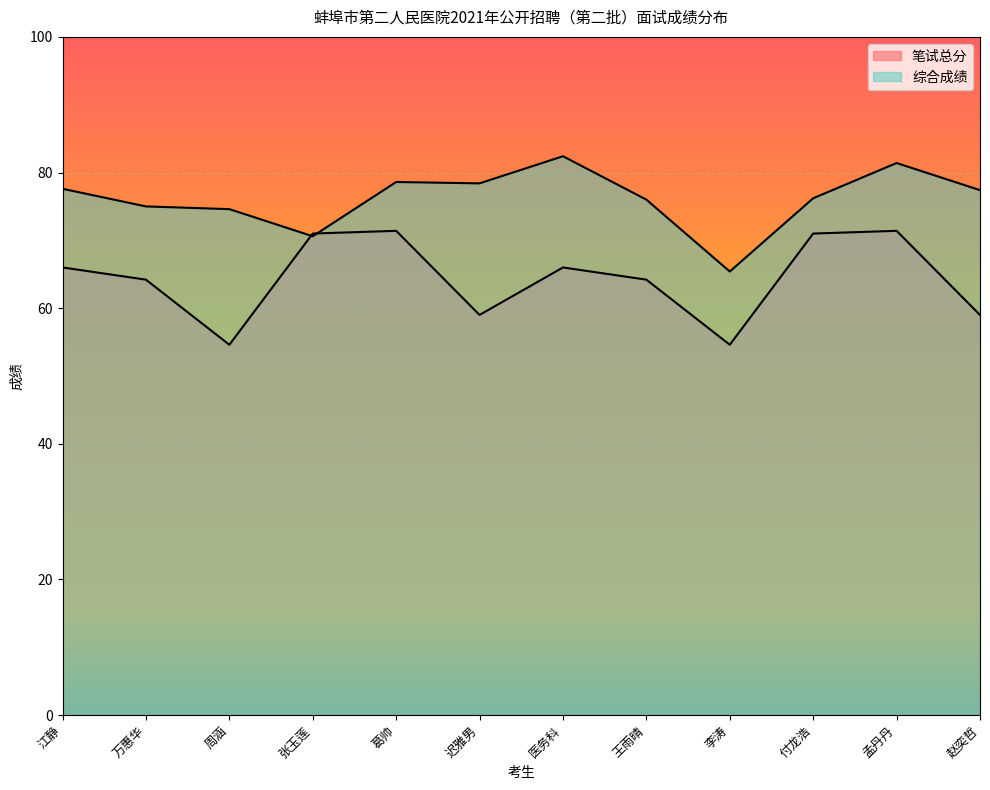

What is the minimum value for 综合成绩?

65.4